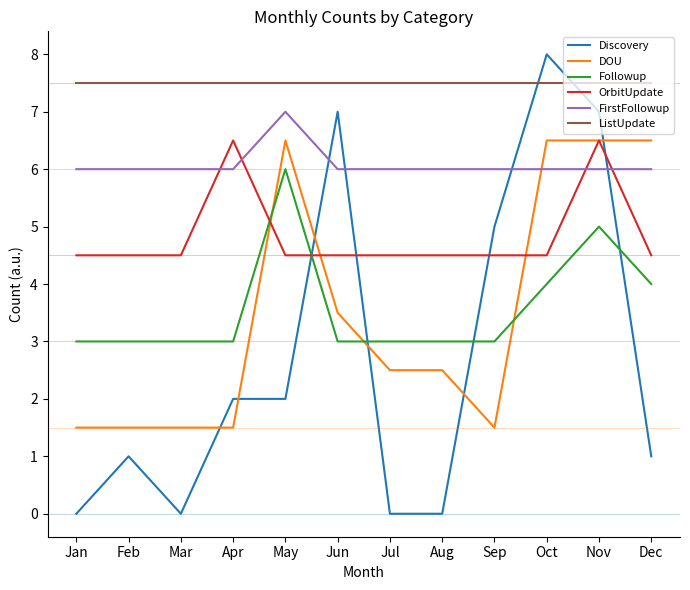

Count the DOU values in the range 1 to 6.

8